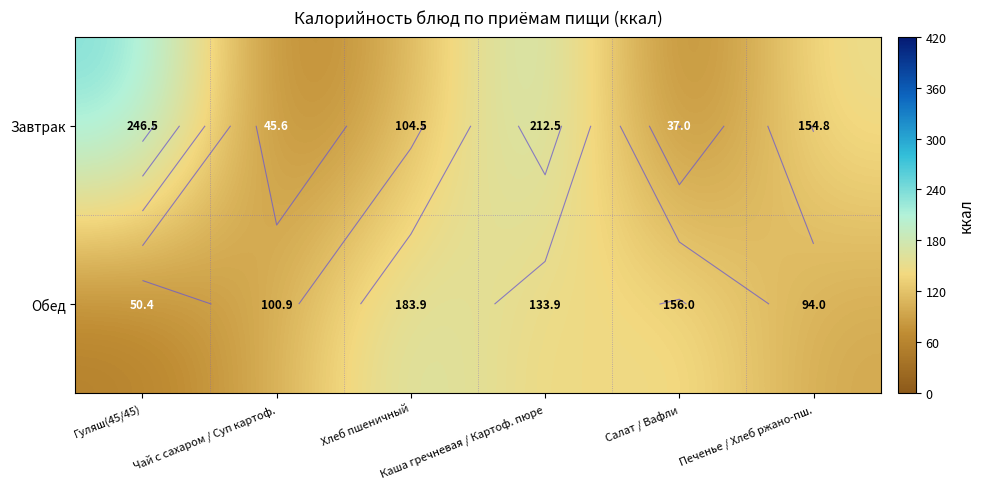

How many values in the Завтрак series are below 154?

3